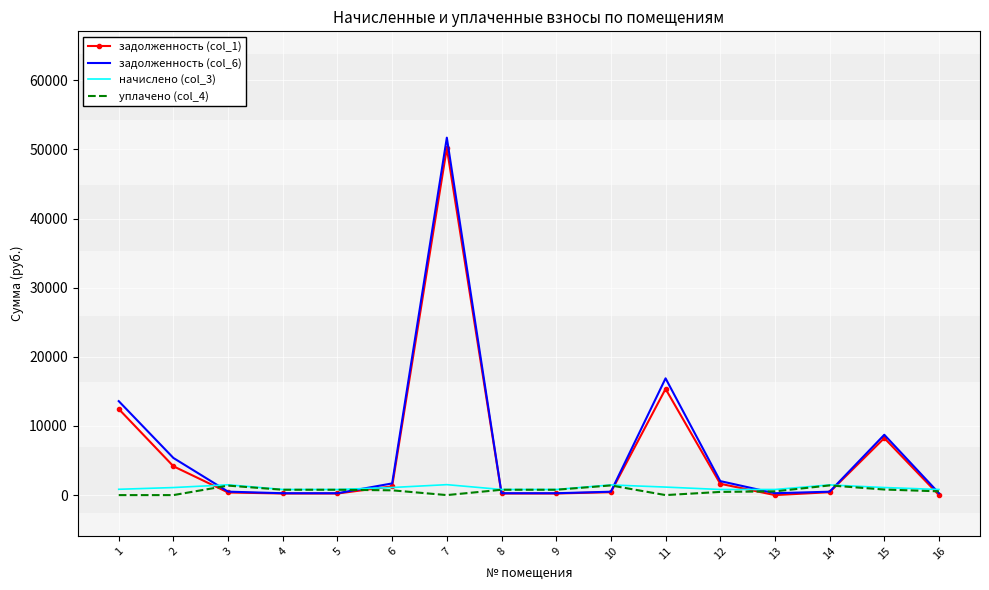

What is the maximum value shown in the chart?

51690.3